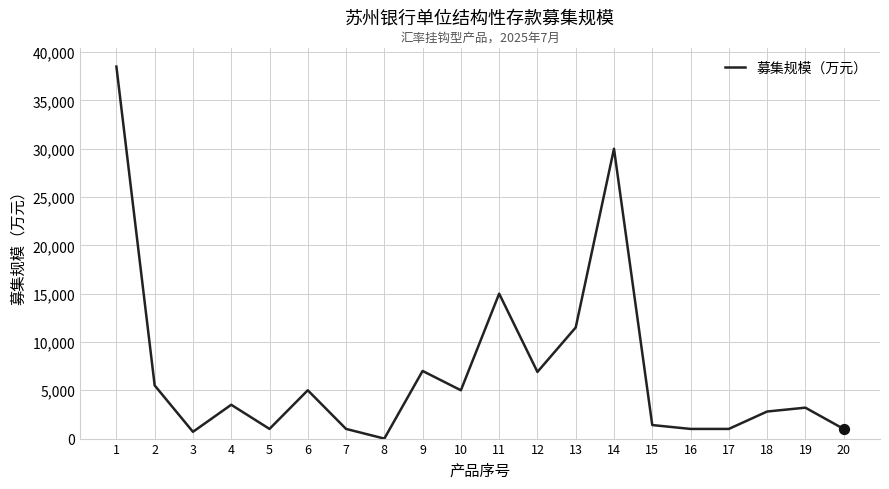

What is the ratio of the value at 19 to the value at 17?

3.2